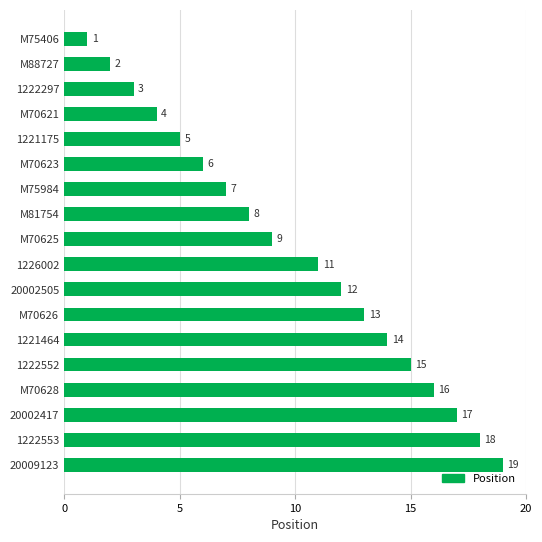

Are the bars horizontal?

Yes